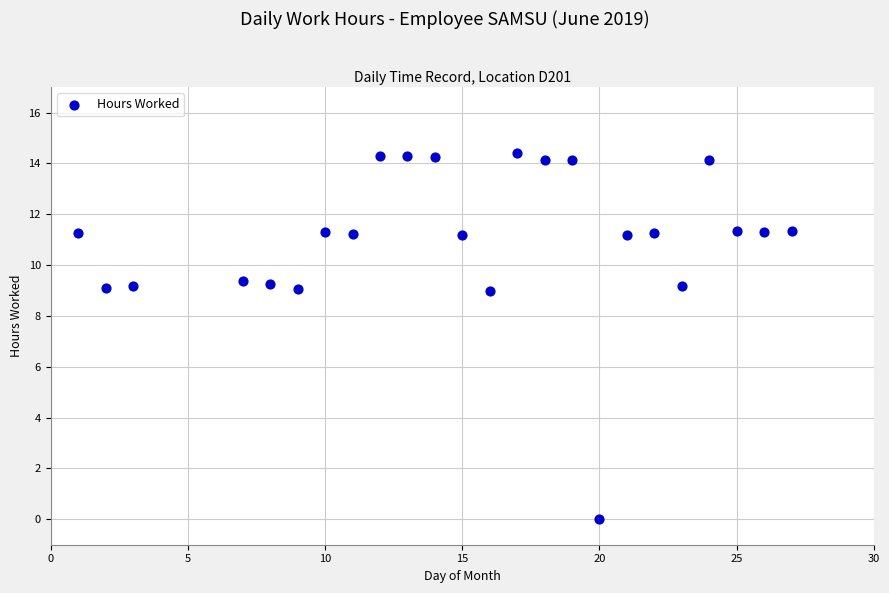

What is the range of Y values (max minus min)?

14.4